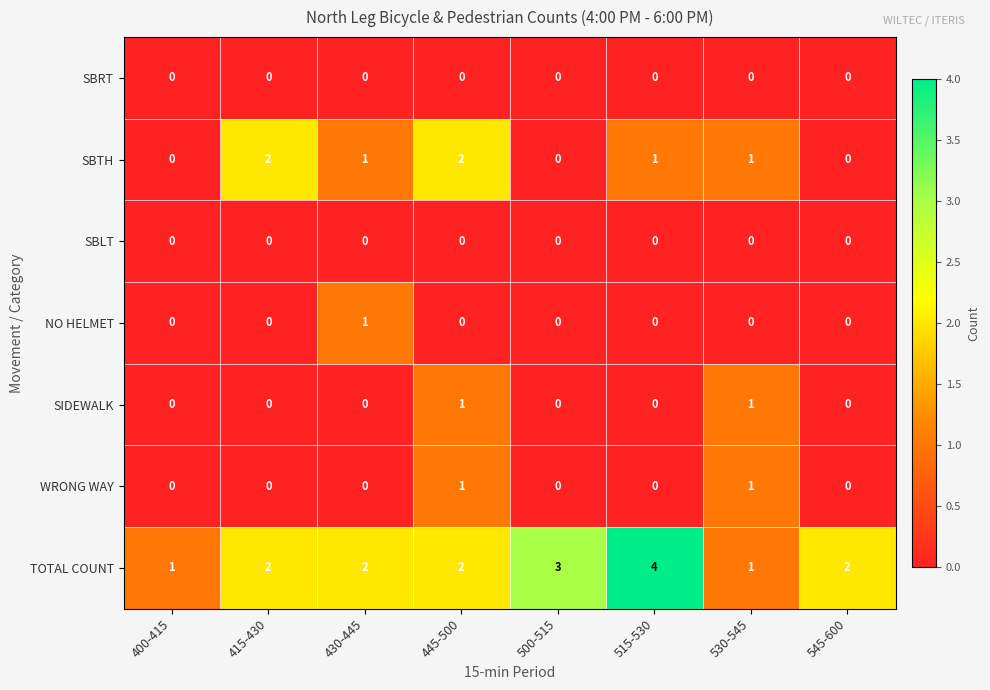

How many distinct data groups are displayed?

7